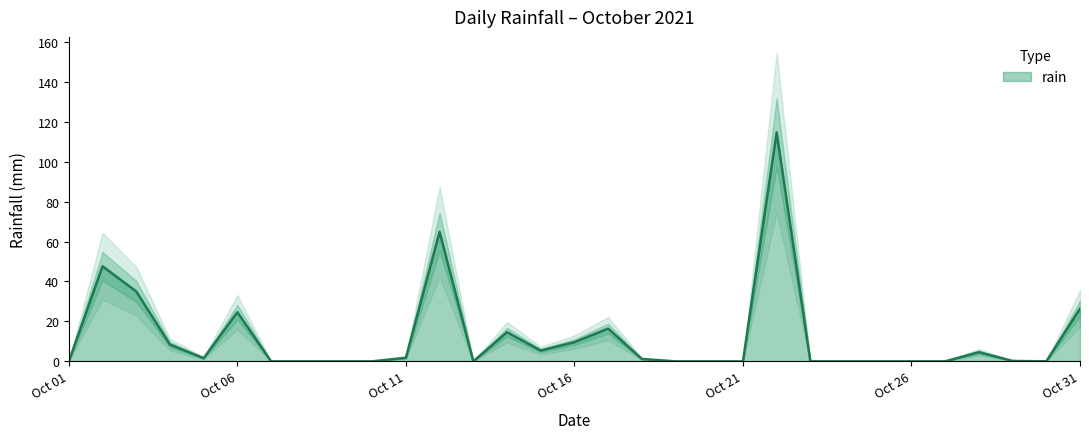

True or false: there are more than 2 points higher than both neighbors.

True